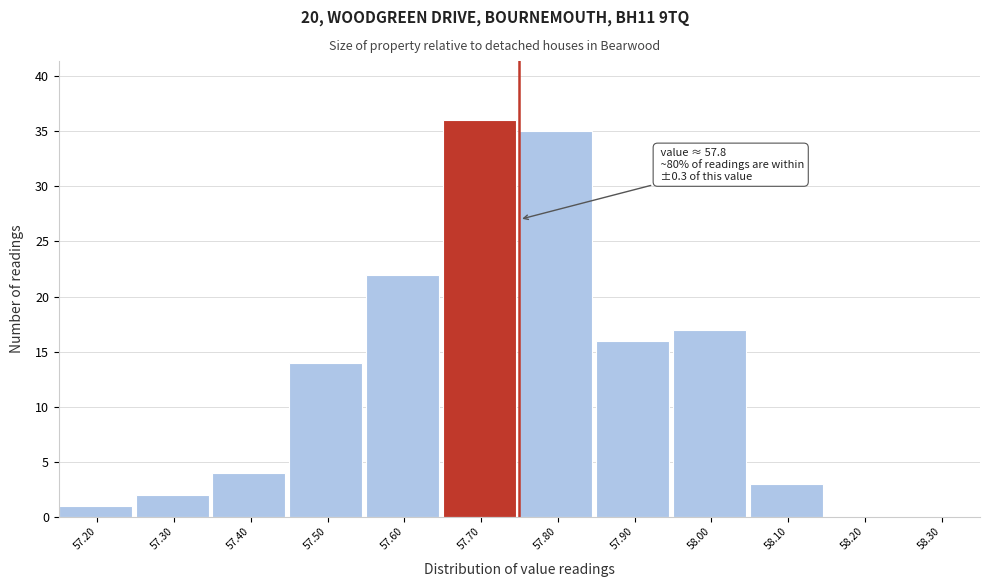

Reading left to right, extract all data points from this chart.

57.20=1	57.30=2	57.40=4	57.50=14	57.60=22	57.70=36	57.80=35	57.90=16	58.00=17	58.10=3	58.20=0	58.30=0